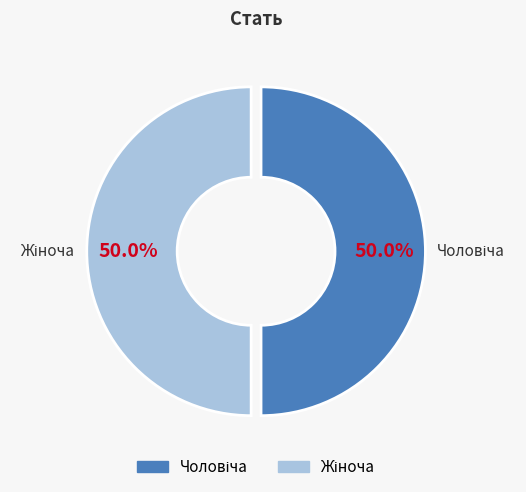

To the nearest percent, what is the average slice percentage?

50%